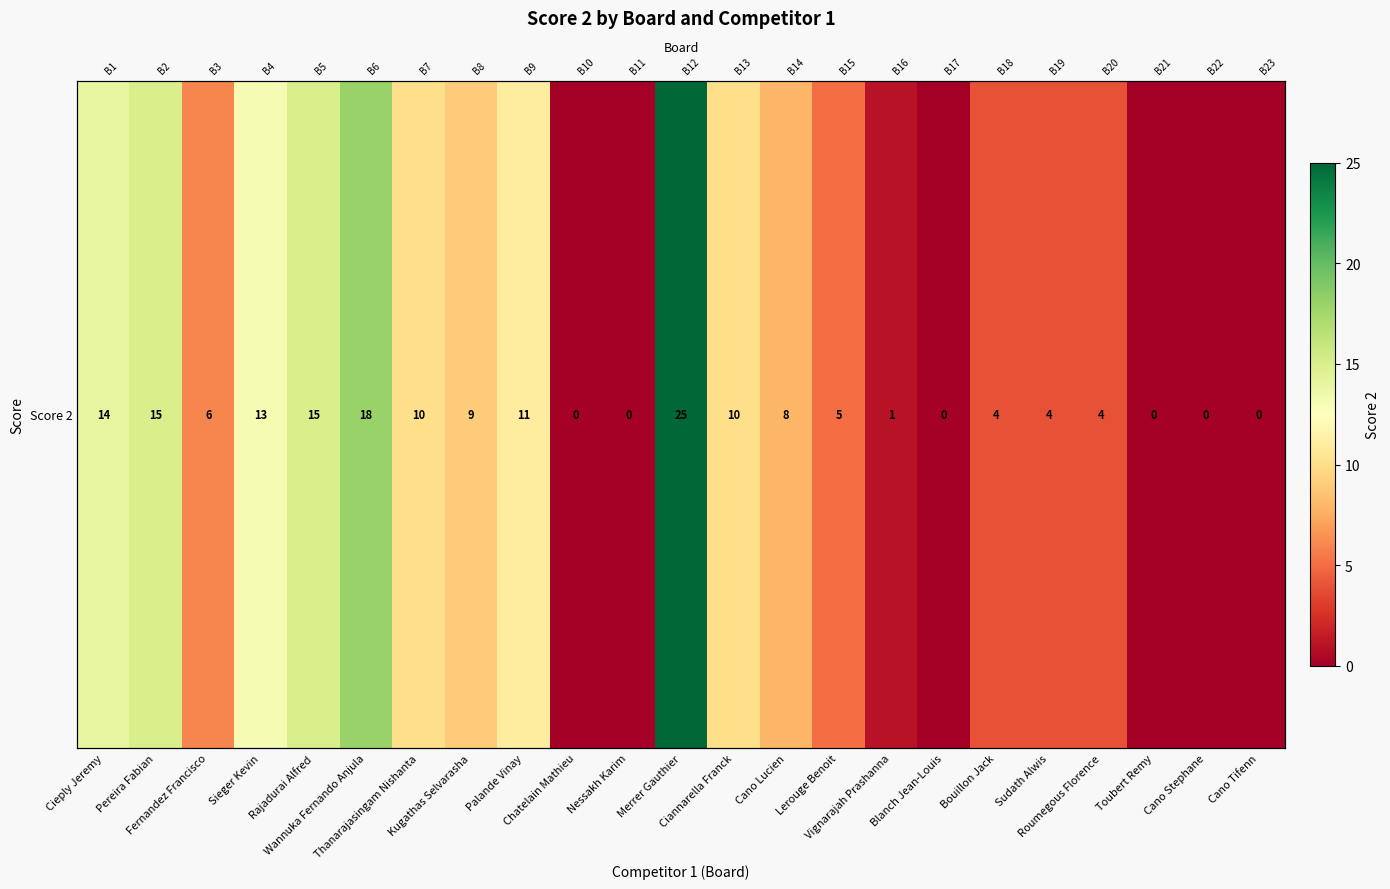

Reading left to right, extract all data points from this chart.

Cieply Jeremy=14	Pereira Fabian=15	Fernandez Francisco=6	Sieger Kevin=13	Rajadurai Alfred=15	Wannuka Fernando Anjula=18	Thanarajasingam Nishanta=10	Kugathas Selvarasha=9	Palande Vinay=11	Chatelain Mathieu=0	Nessakh Karim=0	Merrer Gauthier=25	Ciannarella Franck=10	Cano Lucien=8	Lerouge Benoit=5	Vignarajah Prashanna=1	Blanch Jean-Louis=0	Bouillon Jack=4	Sudath Alwis=4	Roumegous Florence=4	Toubert Remy=0	Cano Stephane=0	Cano Tifenn=0